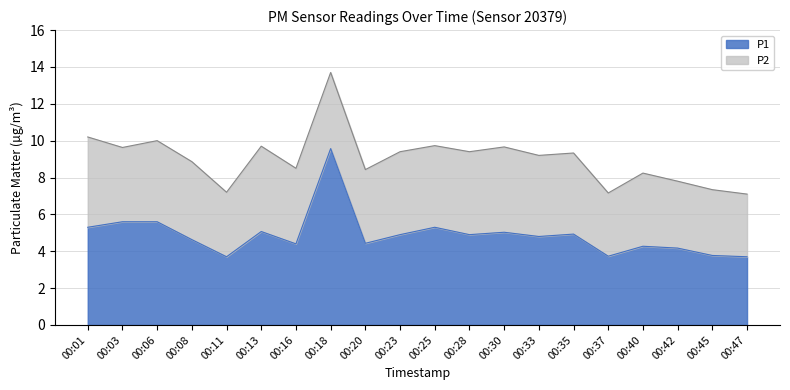

Which label corresponds to the largest value in the chart?

00:18